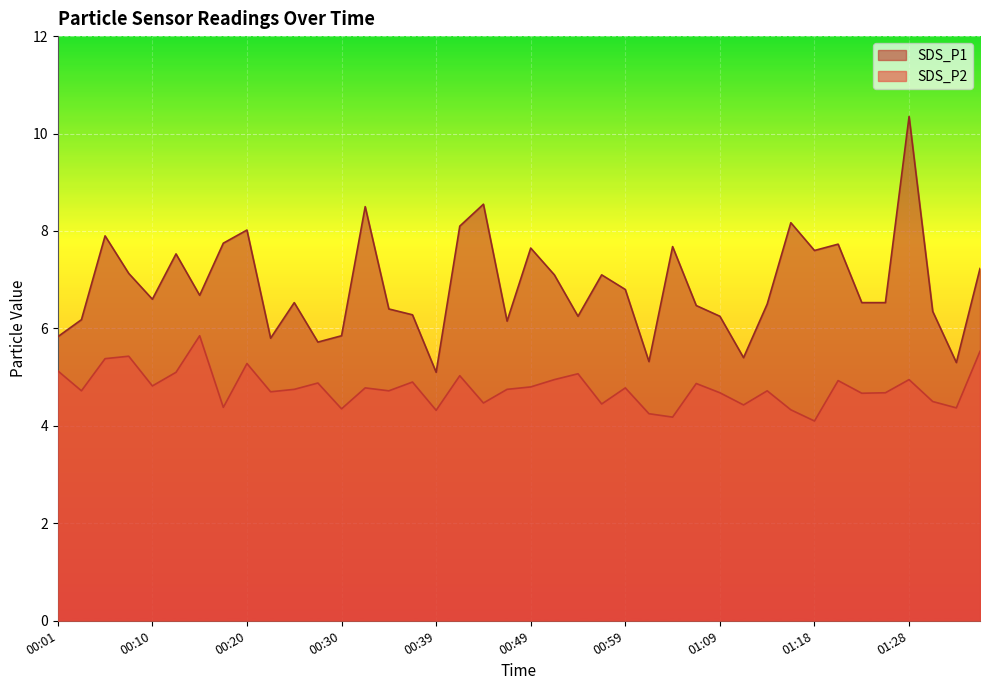

What is the difference between the highest and lowest values at 00:32?

3.7